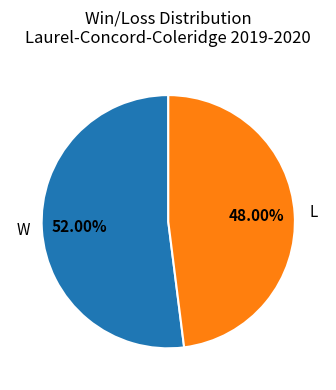

To the nearest percent, what is the difference between the largest and smallest slice percentages?

4%